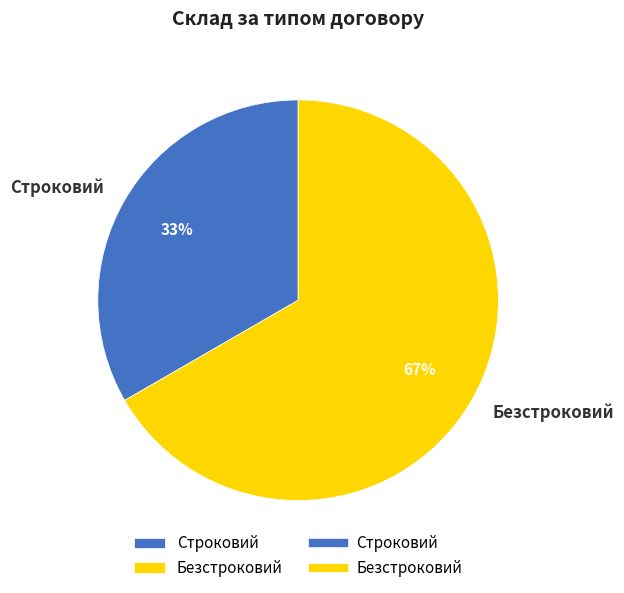

Which has a higher value, Строковий or Безстроковий?

Безстроковий